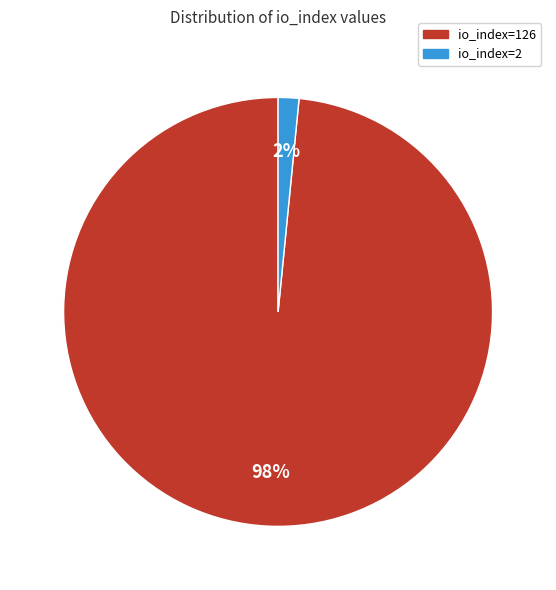

How many slices are in this pie chart?

2